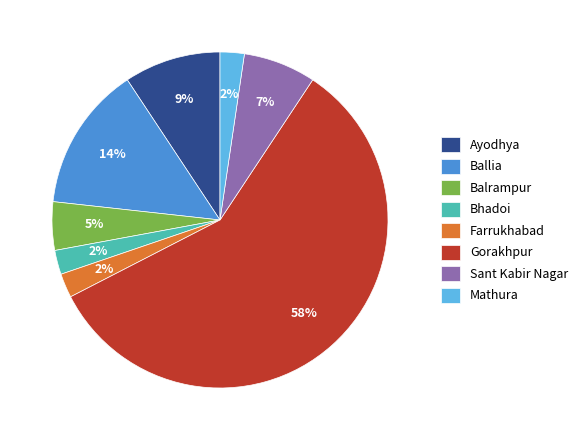

Does Gorakhpur account for over 50% of the chart?

Yes